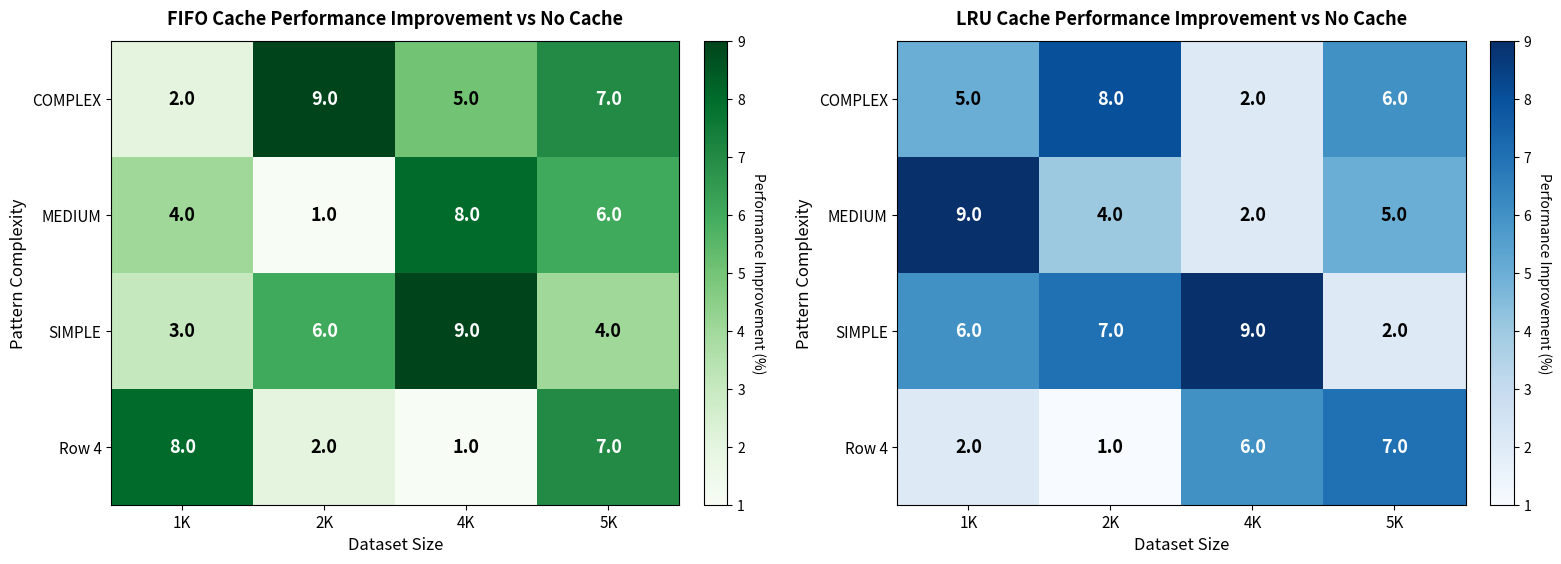

Which category has the highest value in the MEDIUM series?

1K